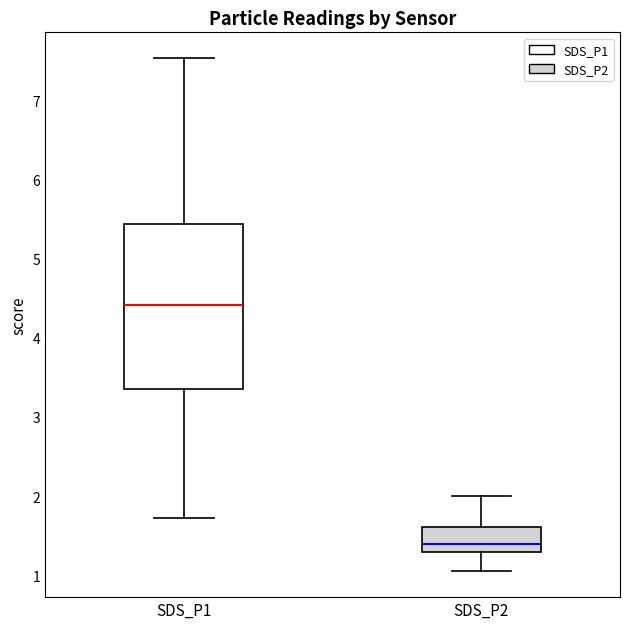

Which box's median line is the highest?

SDS_P1